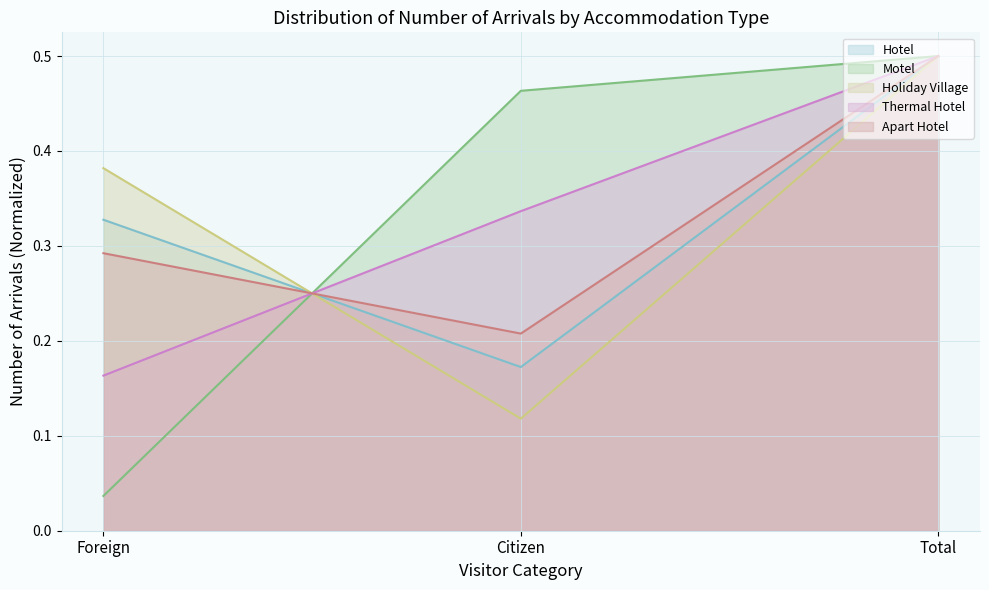

At how many categories does at least one series exceed 0?

3